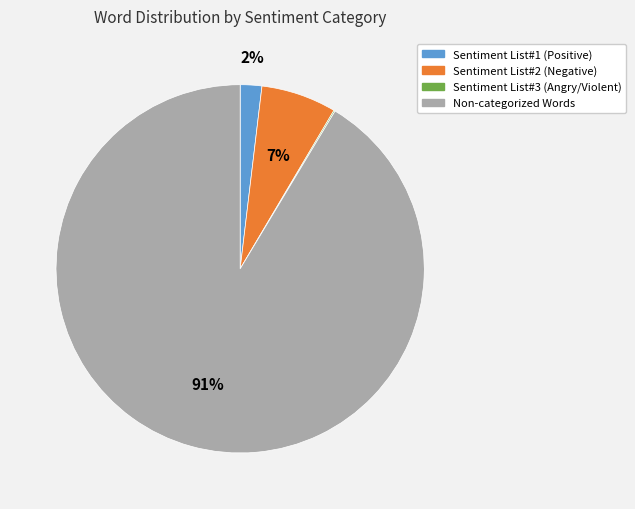

Is there any slice that represents more than half of the pie?

Yes